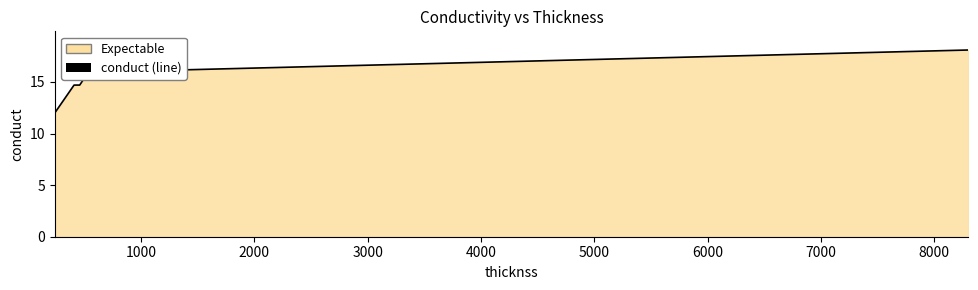

True or false: there are more than 0 points higher than both neighbors.

False